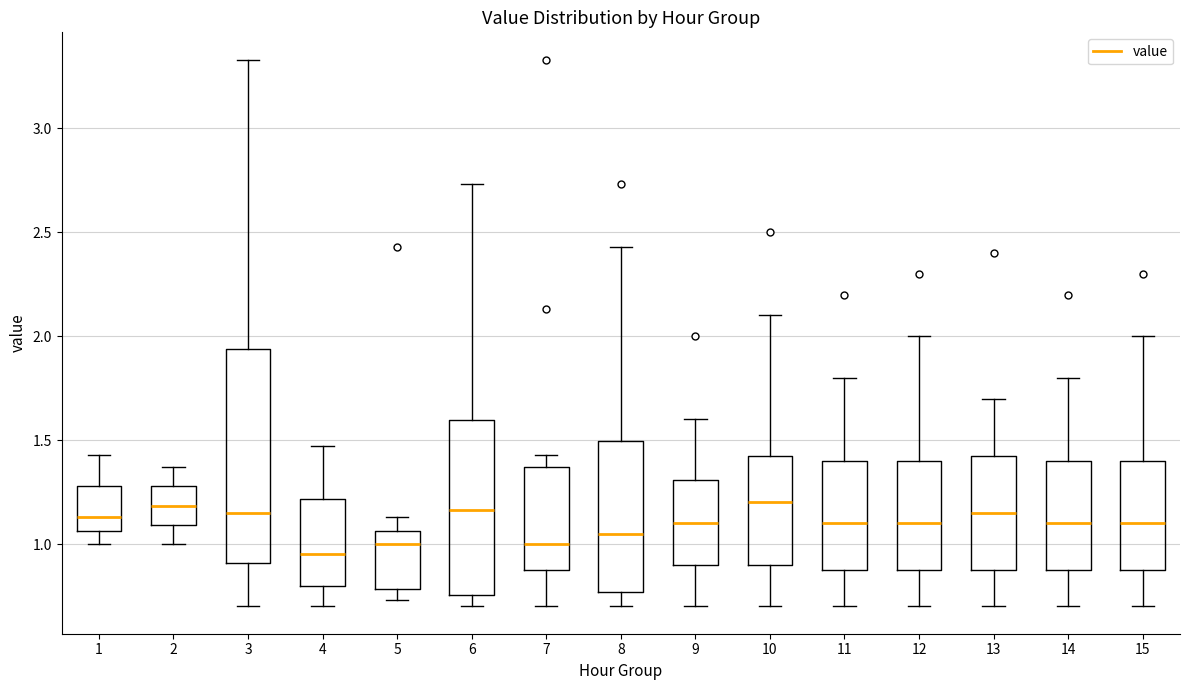

Comparing the boxes themselves (not the whiskers), which one is the tallest?

3